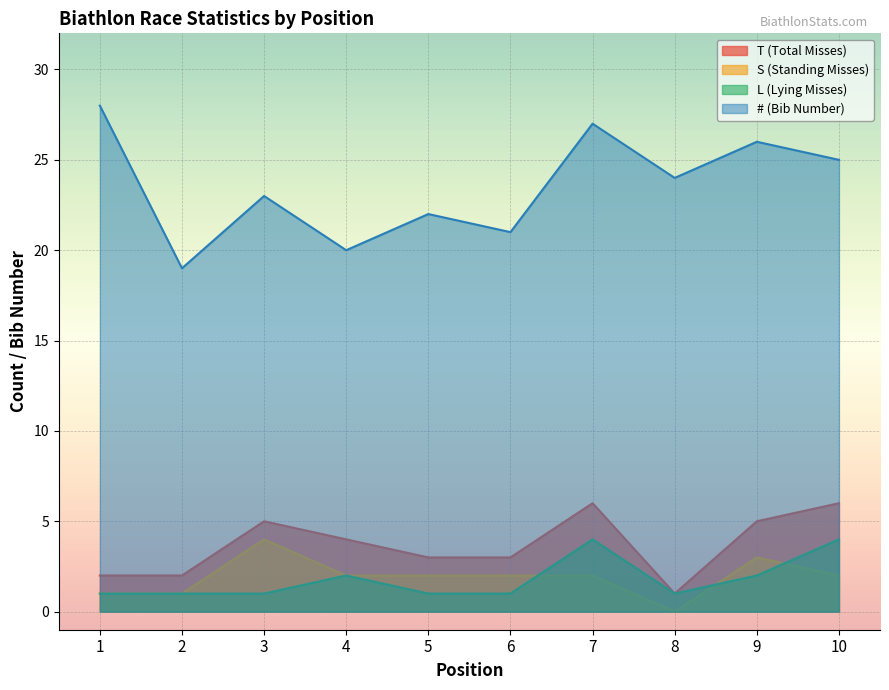

At how many categories does at least one series exceed 20?

8